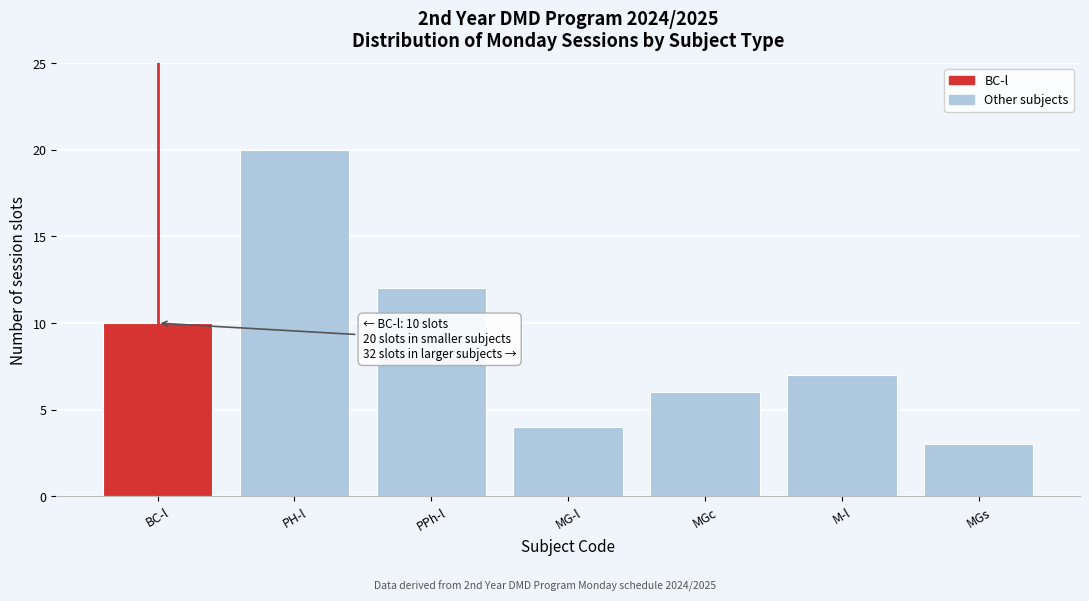

Reading left to right, transcribe all the data shown in this chart.

BC-l=10	PH-l=20	PPh-l=12	MG-l=4	MGc=6	M-l=7	MGs=3